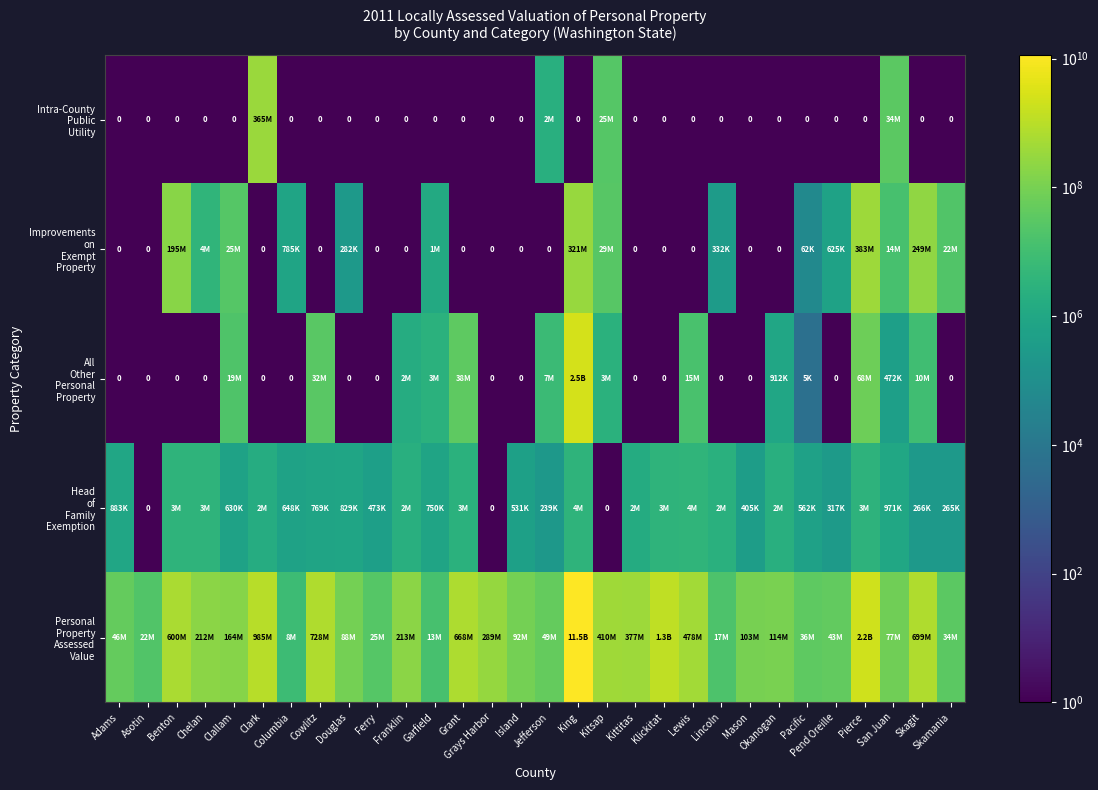

At how many categories does at least one series exceed 156505130?

15